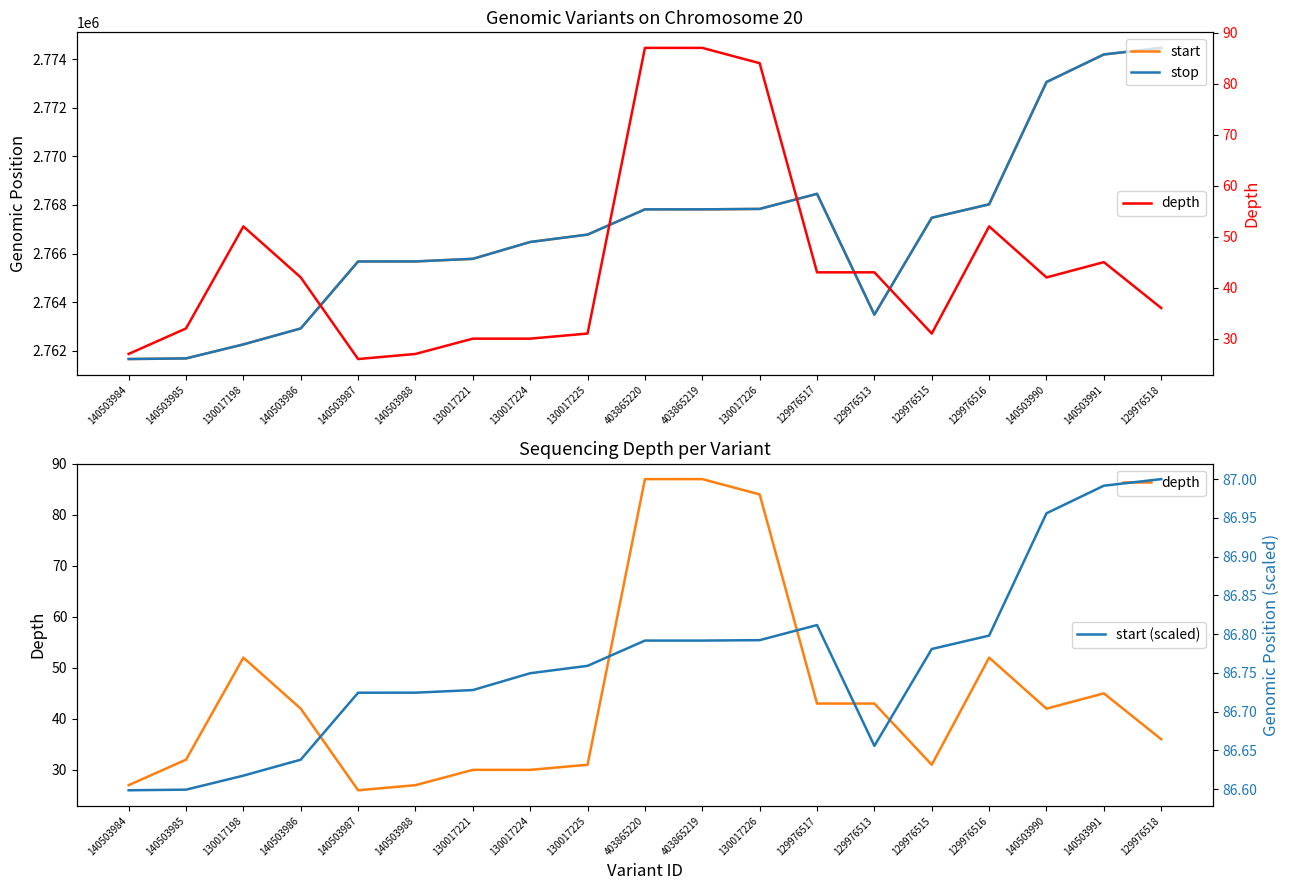

Between 140503984 and 129976513, which series saw the biggest shift?

start